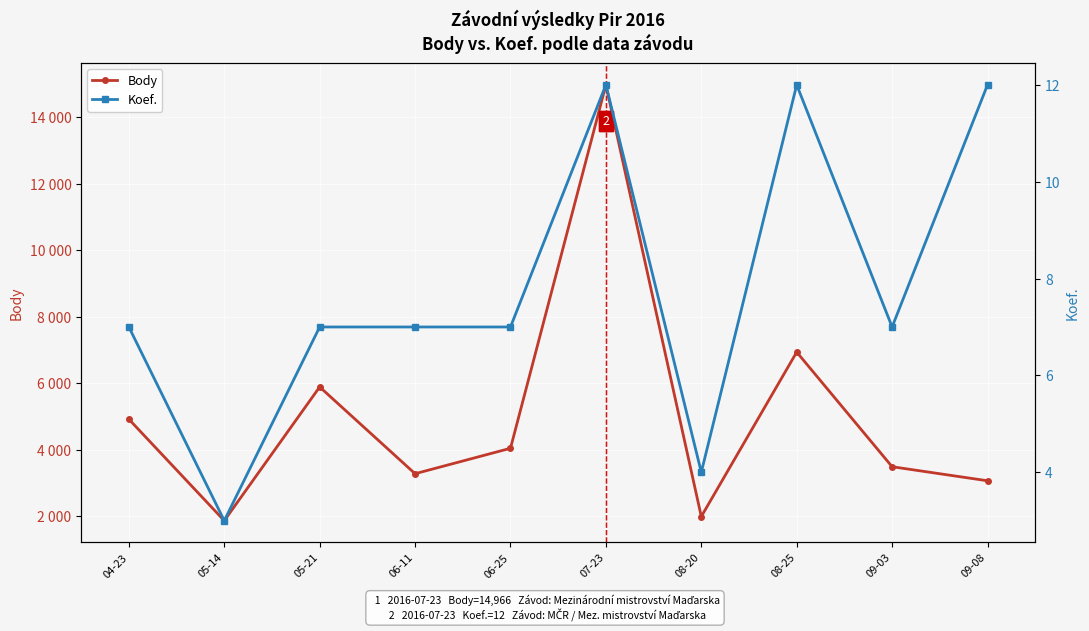

How many Koef. values are between 7 and 12?

8